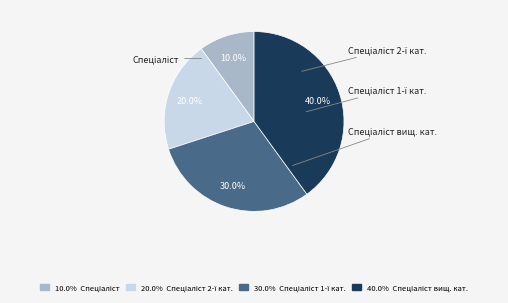

Is there a majority slice in this chart?

No